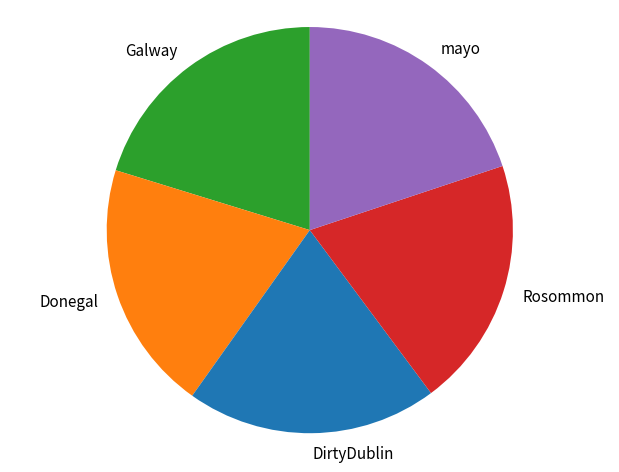

Approximately how many times larger is the value at Galway compared to mayo?

1.0